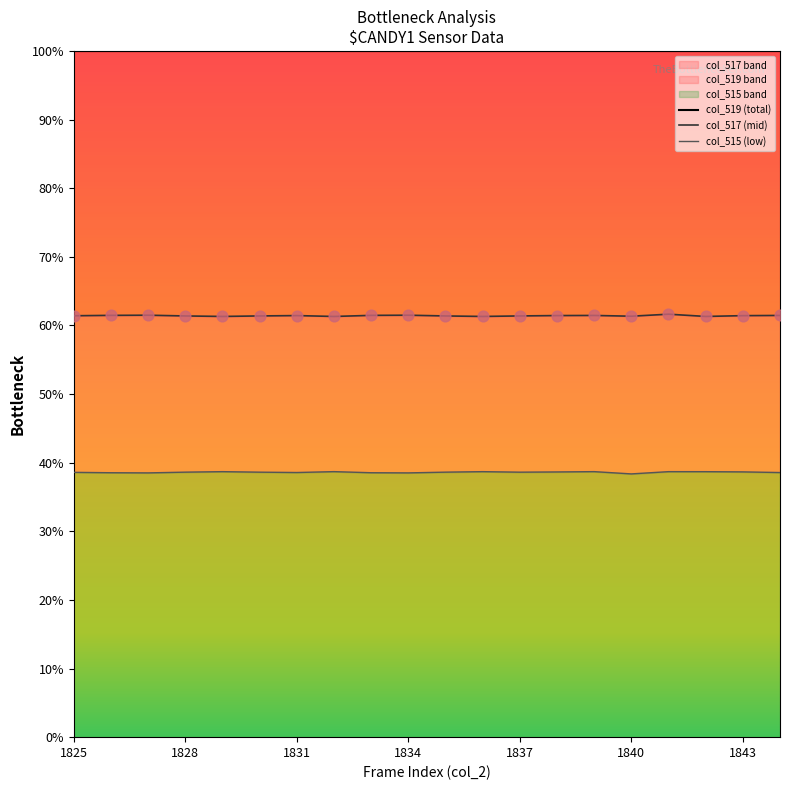

Which series contains the highest Y value?

col_519 (total)